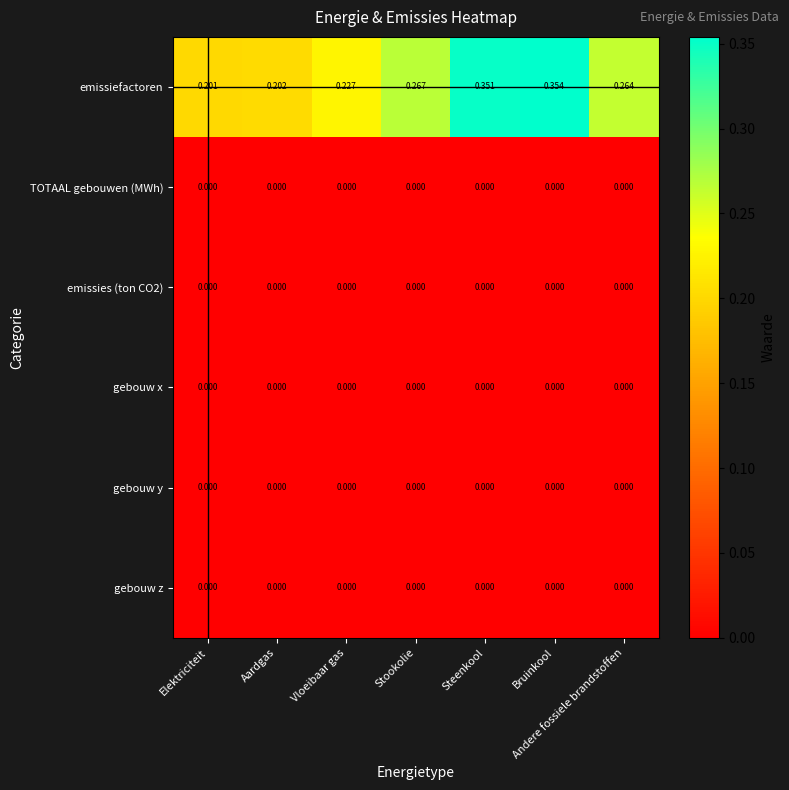

Between Vloeibaar gas and Andere fossiele brandstoffen, which series saw the biggest shift?

emissiefactoren